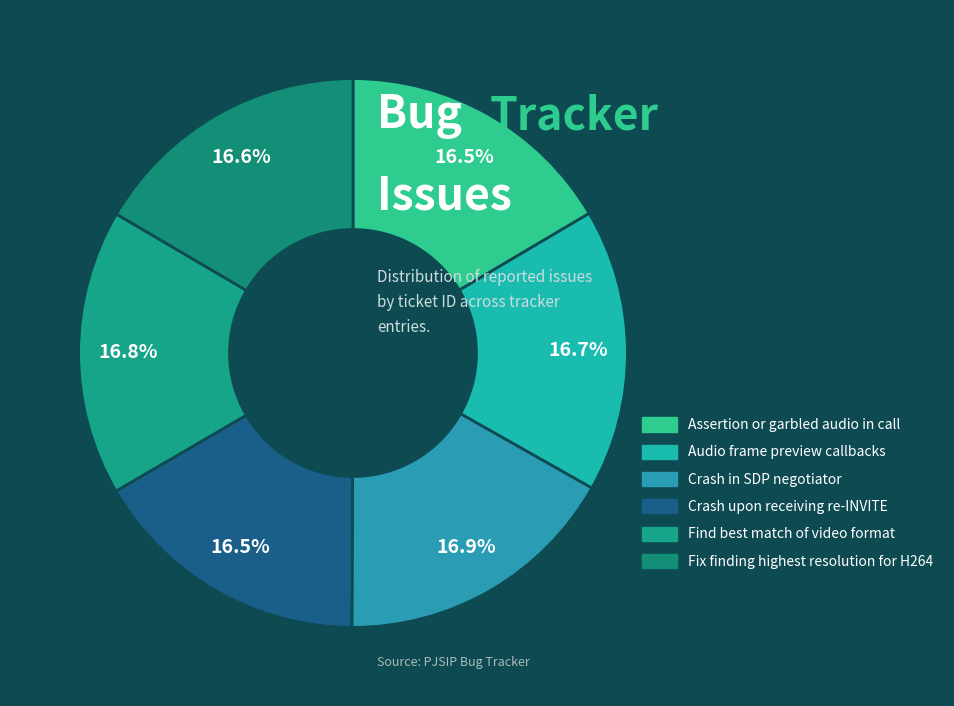

What is the ratio of the value at Audio frame preview callbacks to the value at Fix finding highest resolution for H264?

1.0